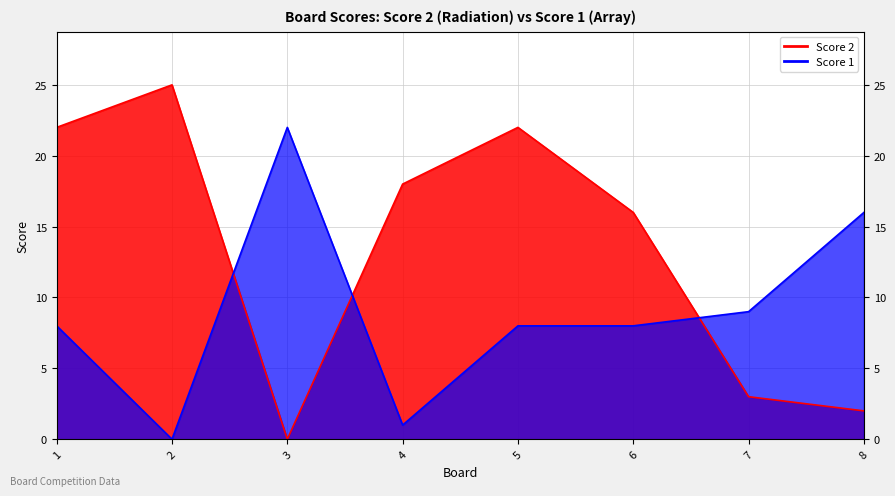

At which label does Score 1 first exceed 8?

3